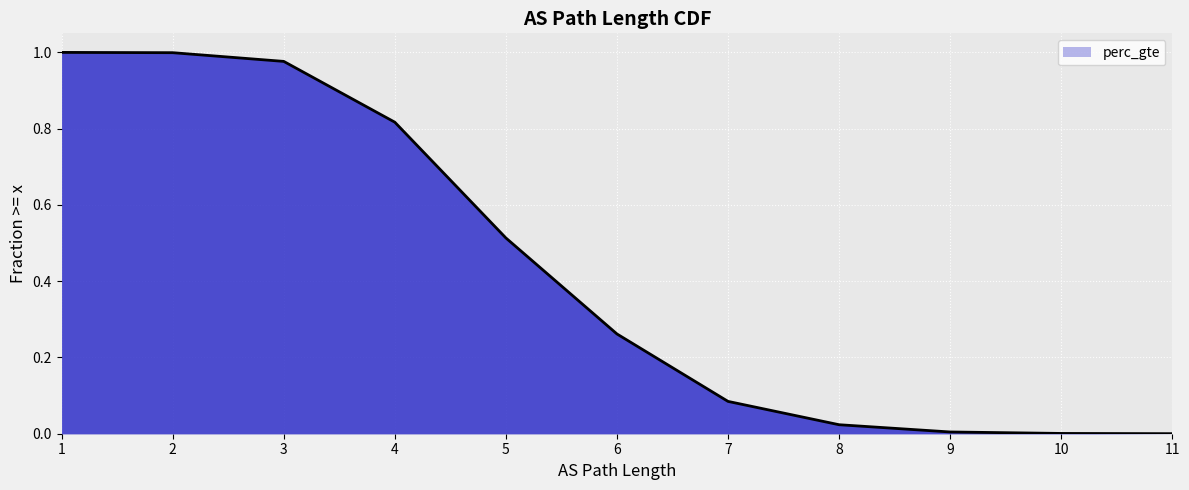

At which category does the chart reach its minimum across all series?

11